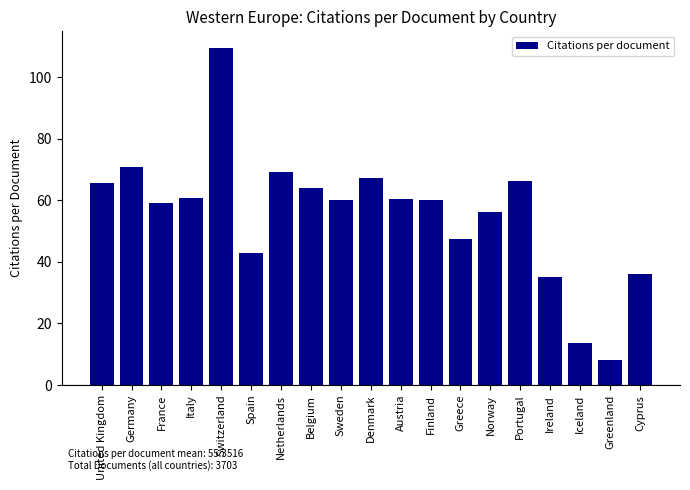

Is it true that the value at Italy is 60.6?

True